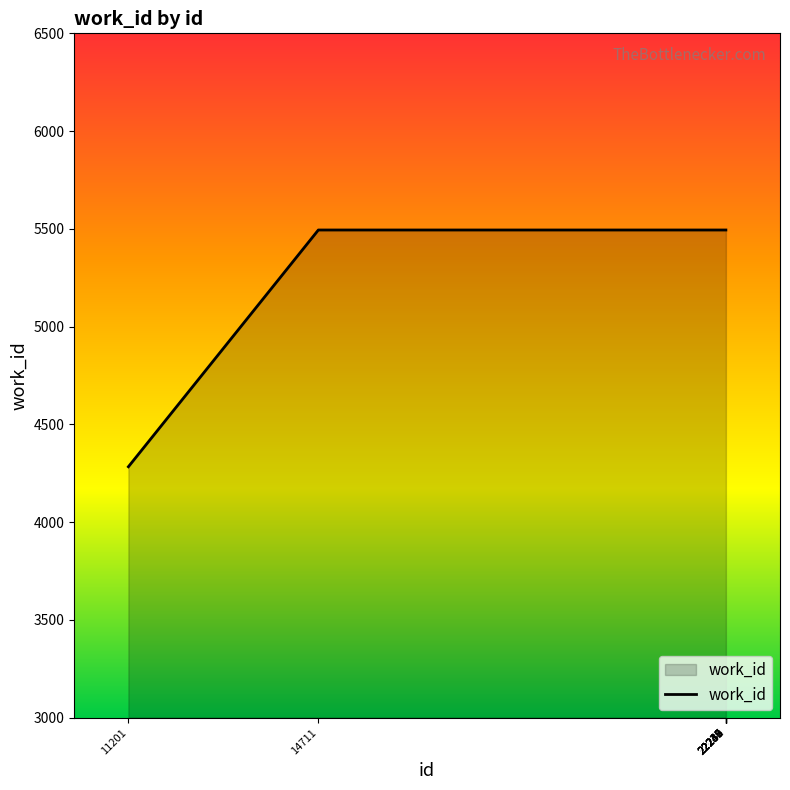

What is the average value?

5373